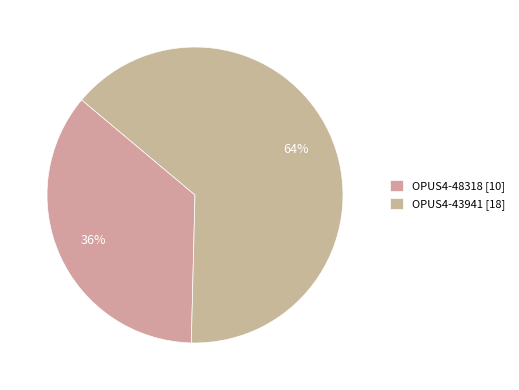

What is the total percentage of OPUS4-48318 and OPUS4-43941?

100.0%